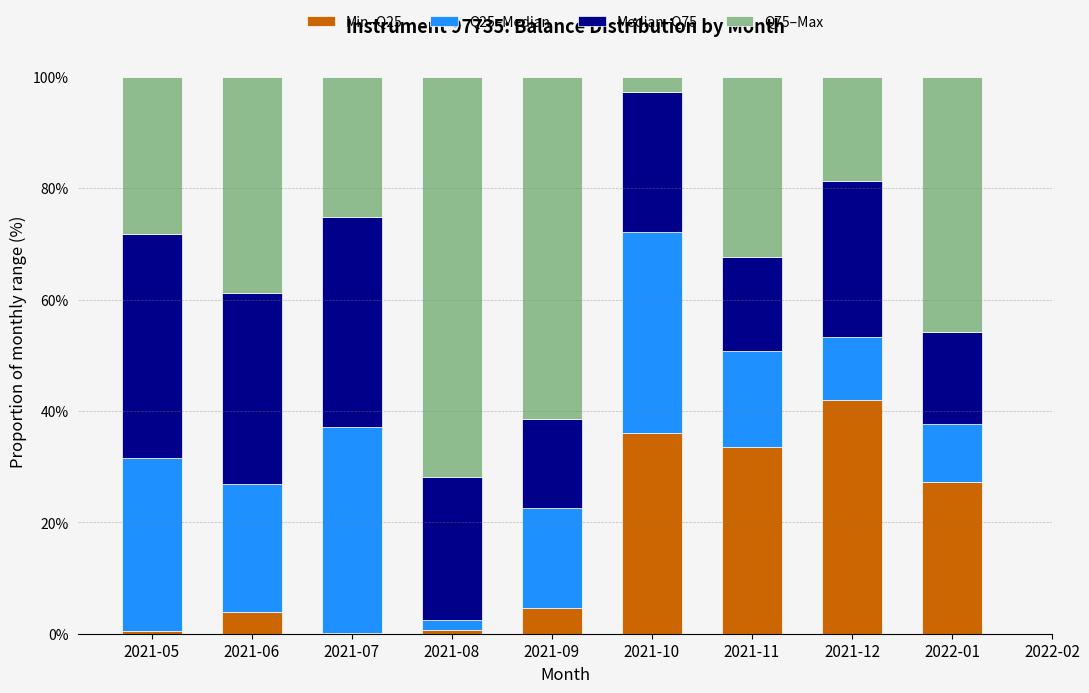

The Min–Q25 series shows 11.3 at 2021-10. True or false?

False